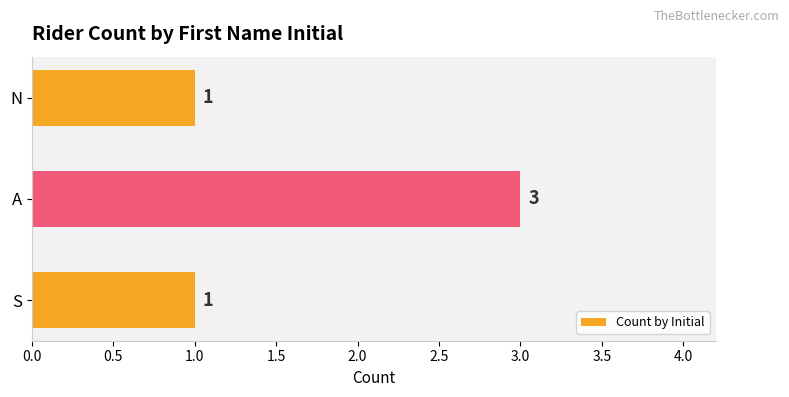

How many values are between 1 and 3?

3